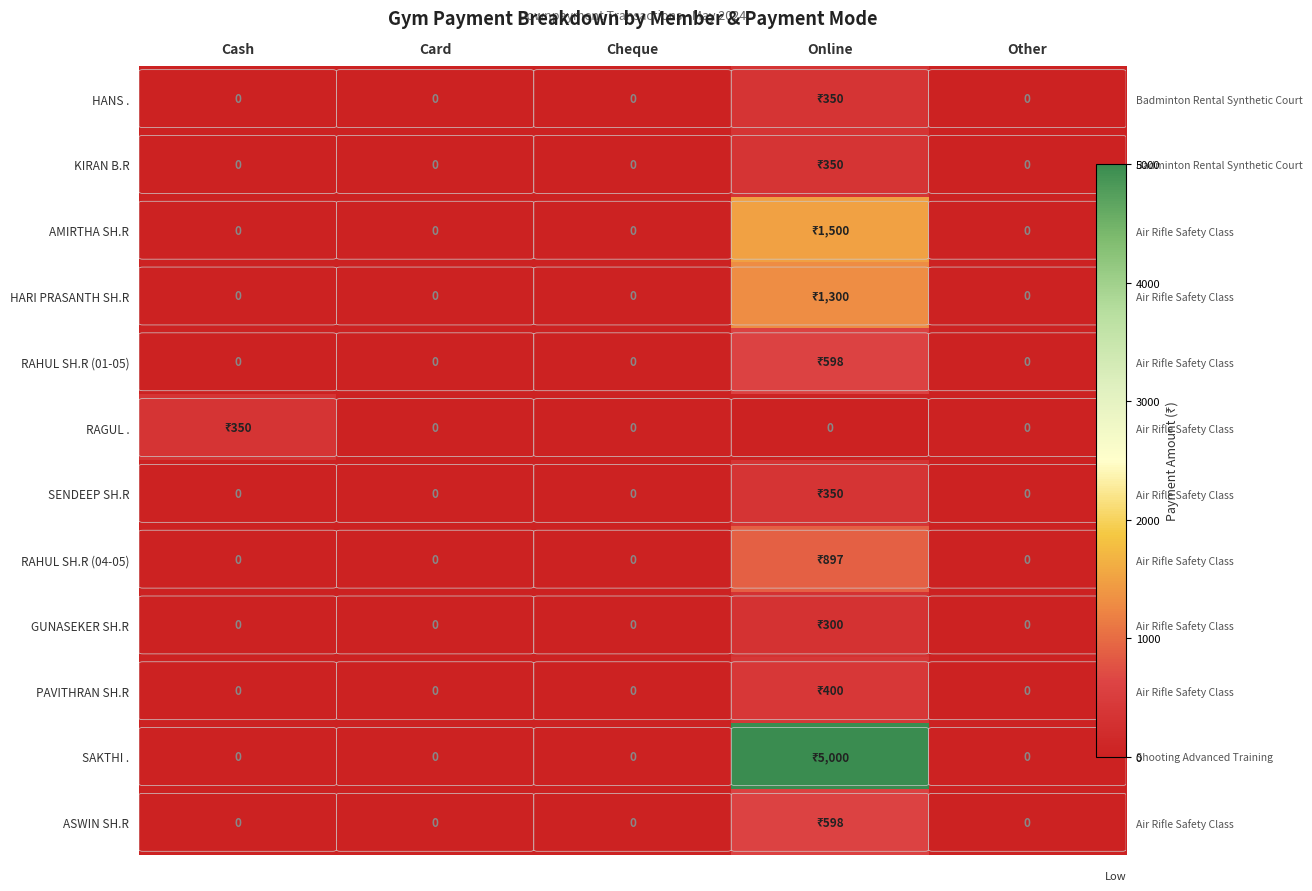

Rank the categories by RAHUL SH.R (01-05) value from lowest to highest.

Cash, Card, Cheque, Other, Online